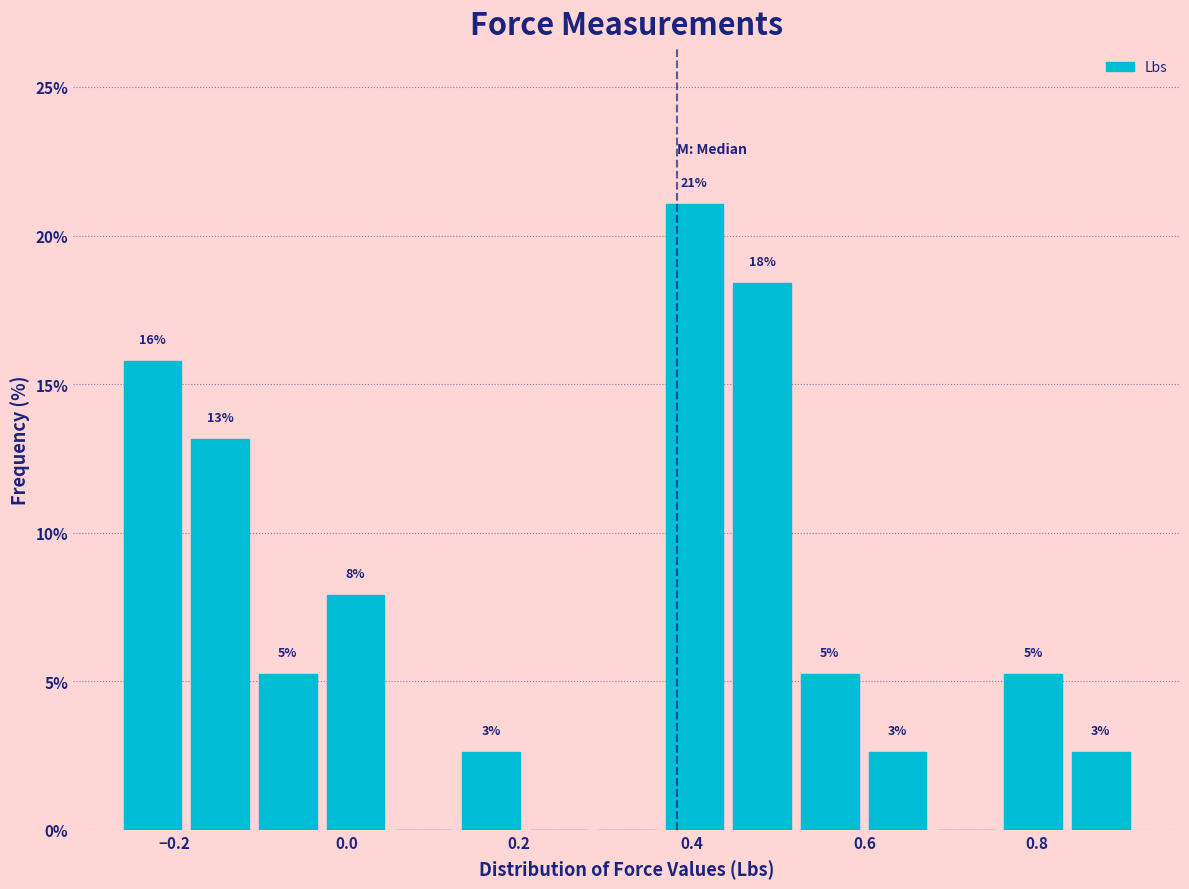

Around what value on the x-axis is the tallest bar? Give the approximate position of its centre, as read against the axis.

0.40